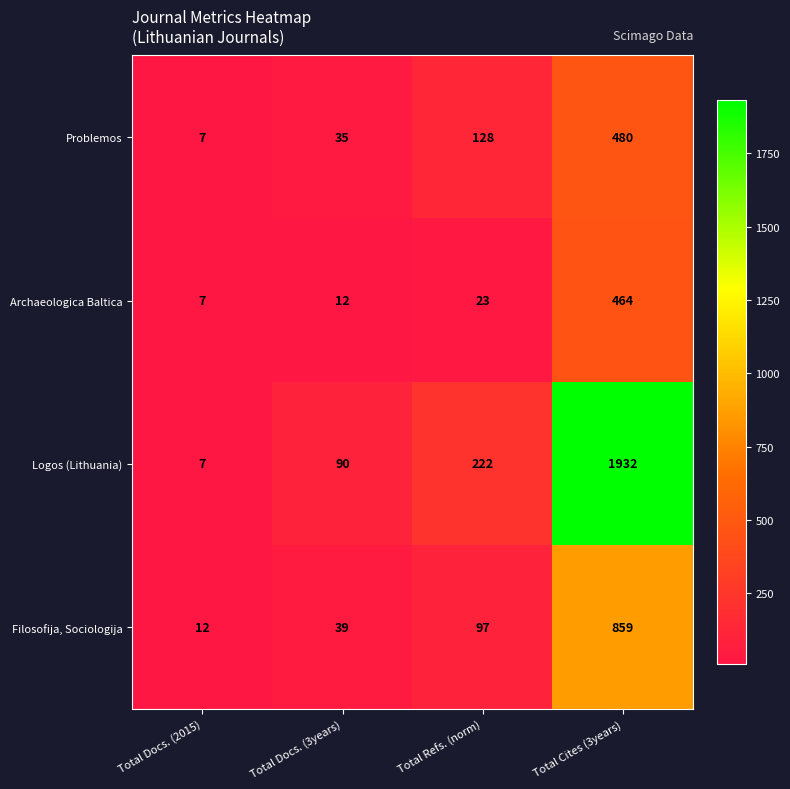

Reading right to left, list all the values displayed in this chart.

Problemos: 480	128	35	7
Archaeologica Baltica: 464	23	12	7
Logos (Lithuania): 1932	222	90	7
Filosofija, Sociologija: 859	97	39	12